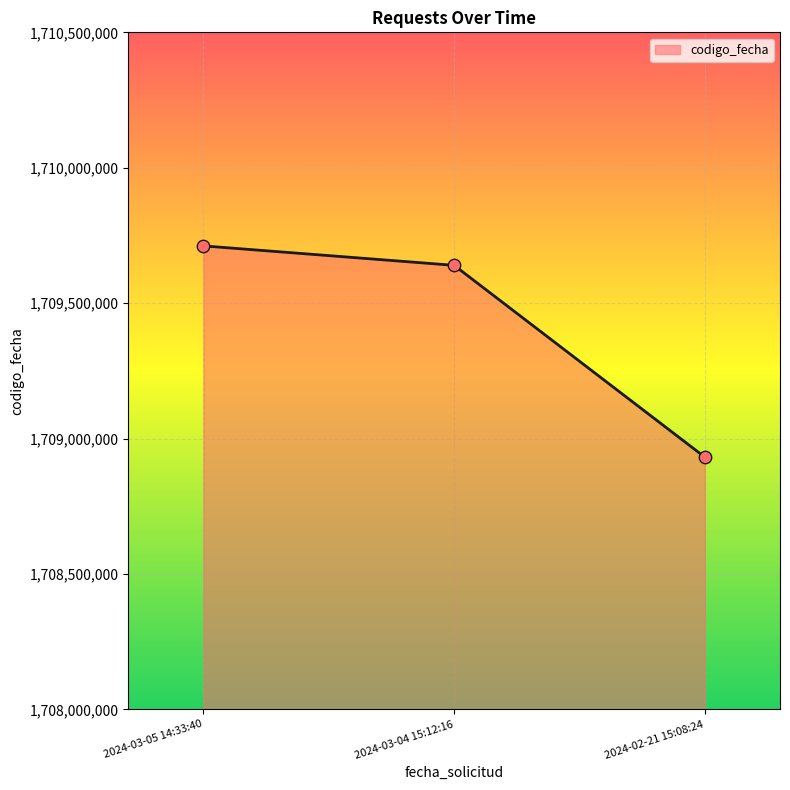

What is the change in value from 2024-03-05 14:33:40 to 2024-02-21 15:08:24?

-779927